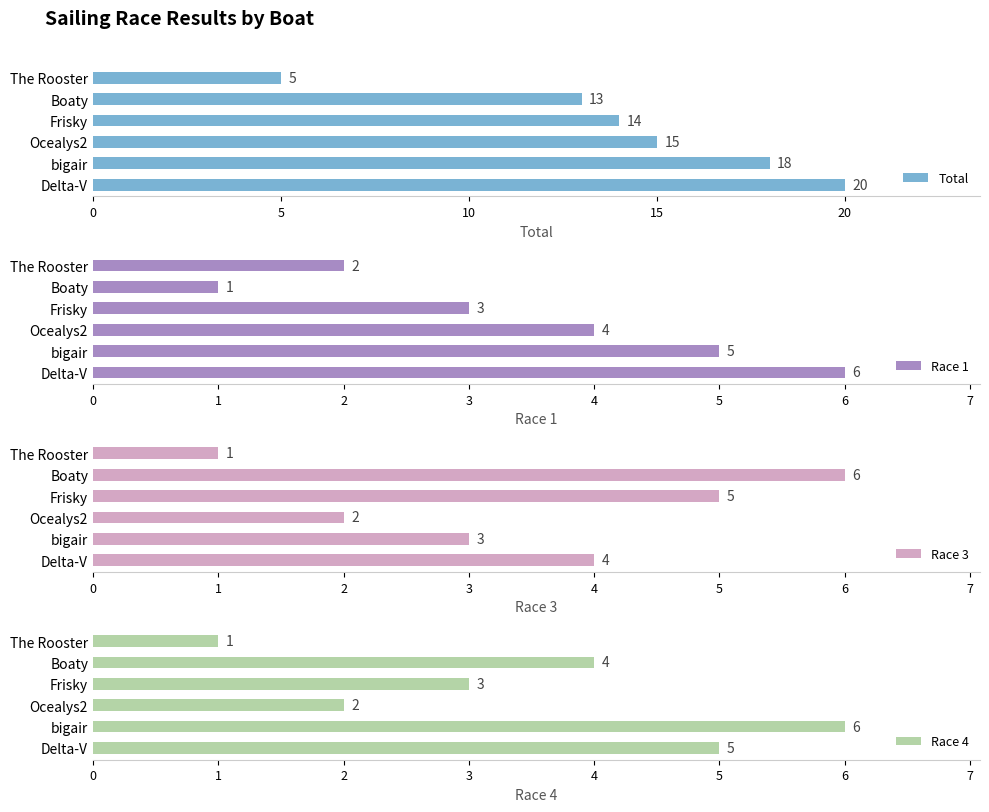

What is the value of the Race 3 bar at the 2nd from the left?

6